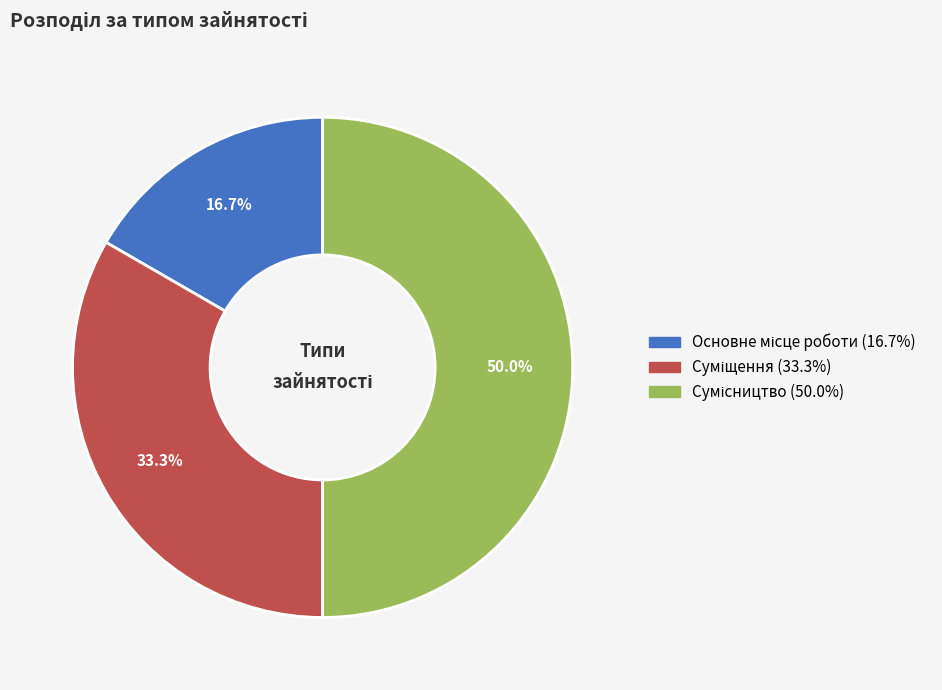

Count the number of slices in the pie.

3